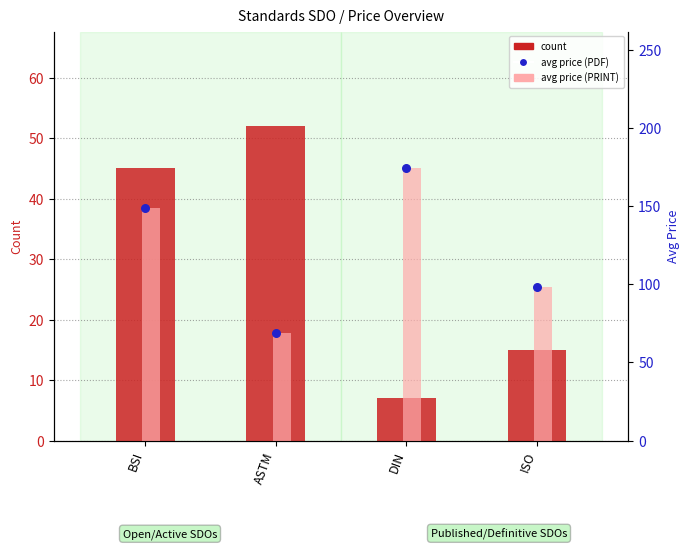

Which series contains the lowest Y value?

count